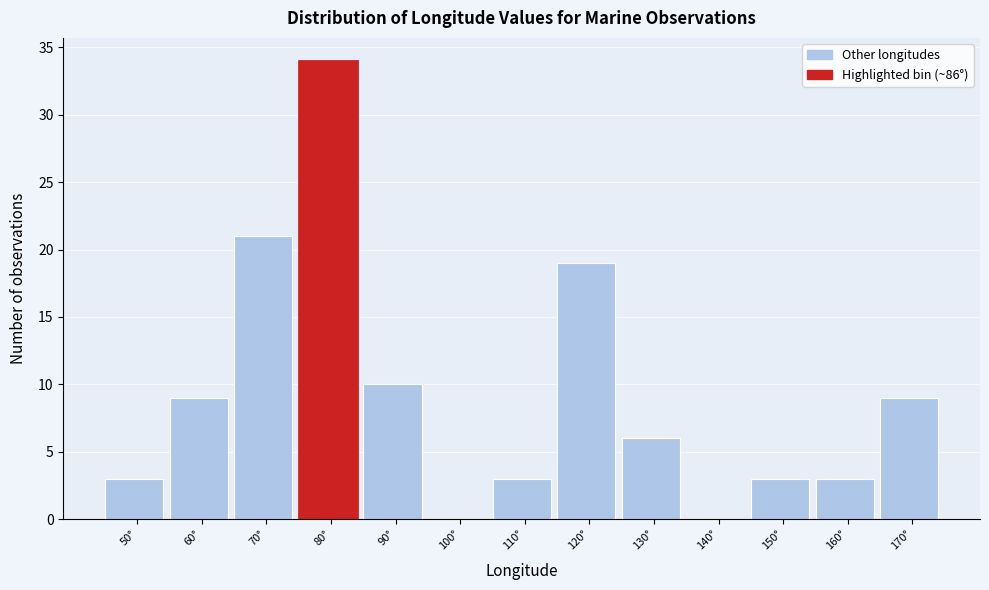

Reading right to left, list all the values displayed in this chart.

170°=9	160°=3	150°=3	140°=0	130°=6	120°=19	110°=3	100°=0	90°=10	80°=34	70°=21	60°=9	50°=3